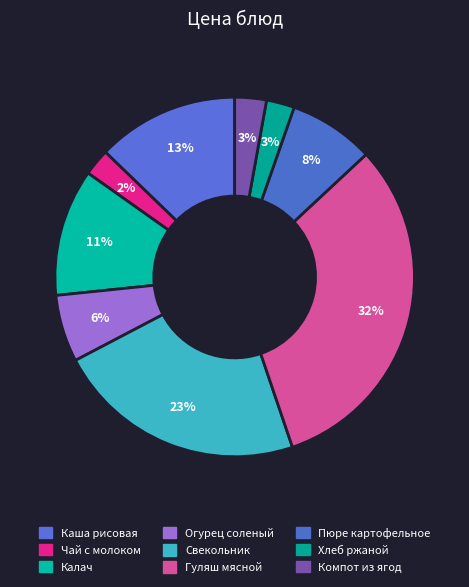

Does Компот из ягод represent more than half of the total?

No